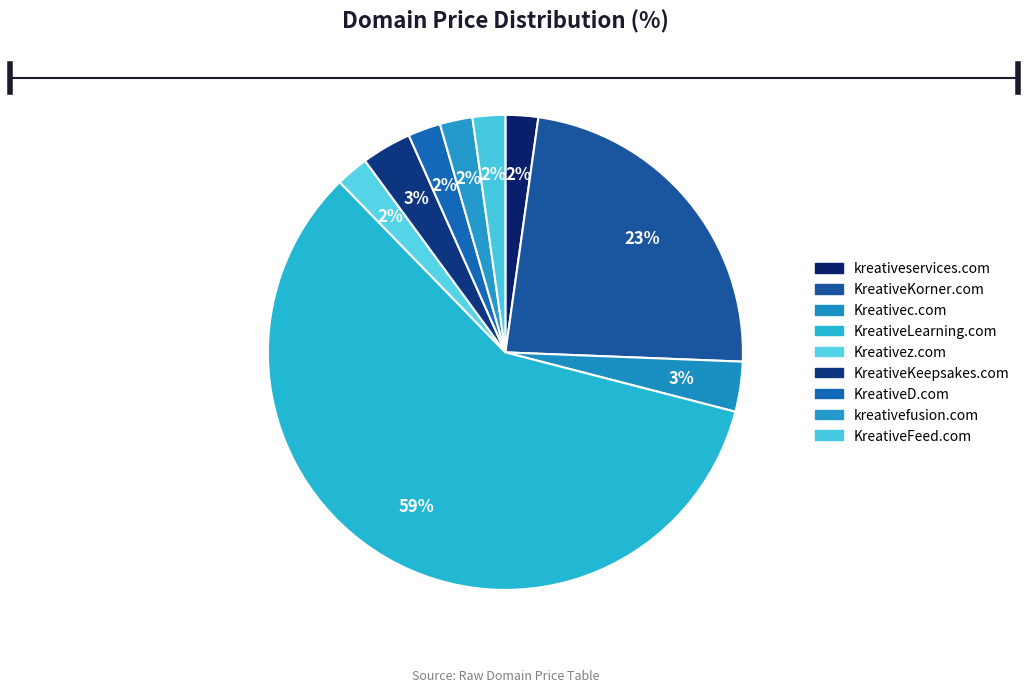

Does KreativeLearning.com account for over 50% of the chart?

Yes